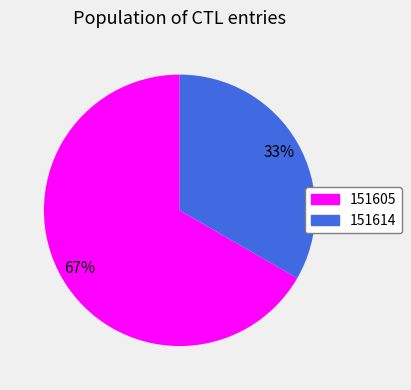

Is the sum of 151605 and 151614 greater than half?

Yes